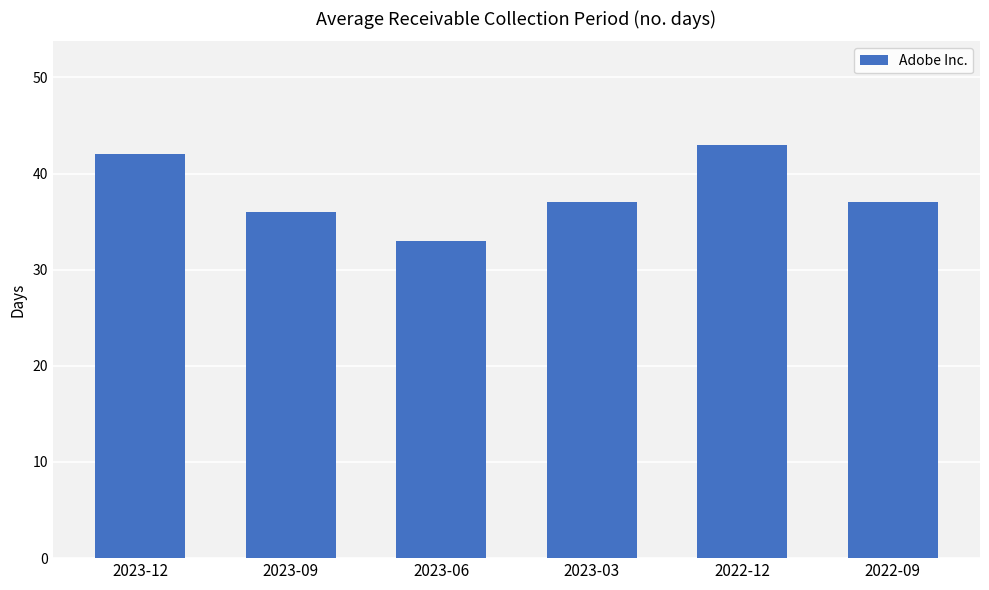

What is the maximum value shown in the chart?

43